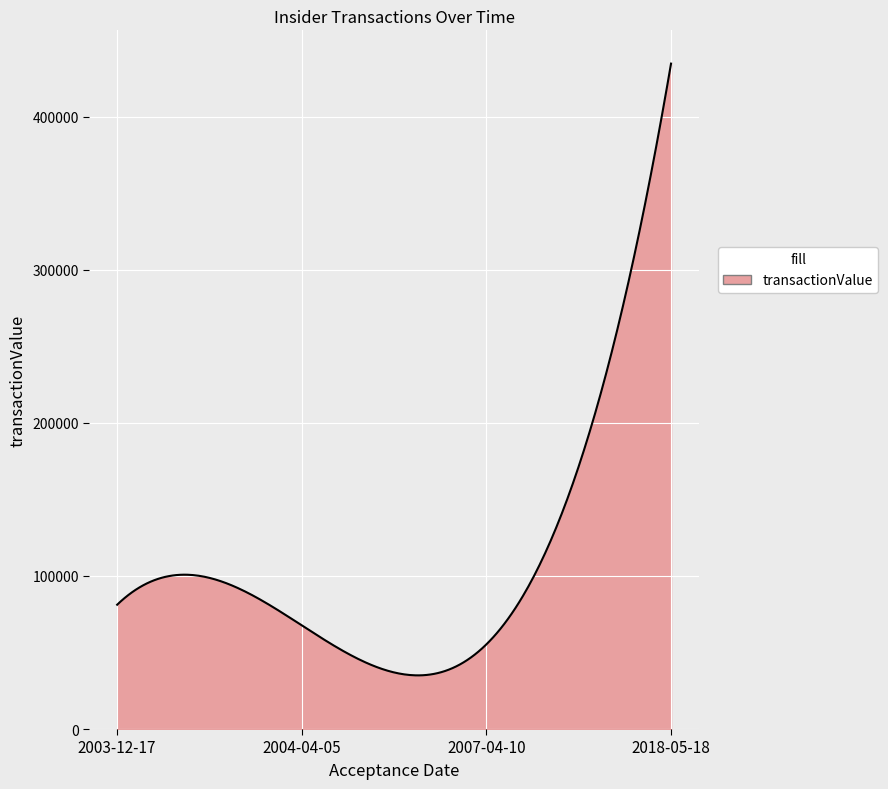

What is the difference between the maximum and minimum values?

399651.2